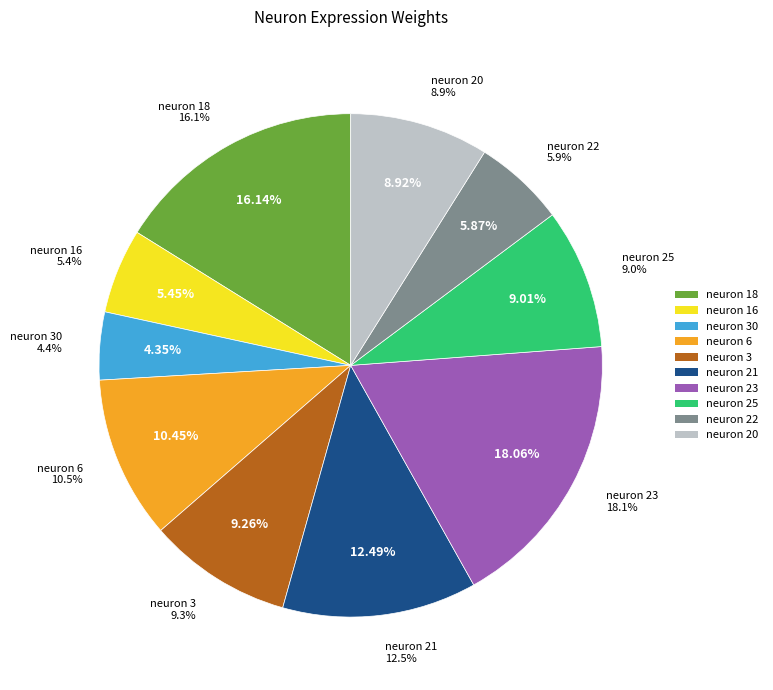

True or false: neuron 21 accounts for 21% of the total.

False